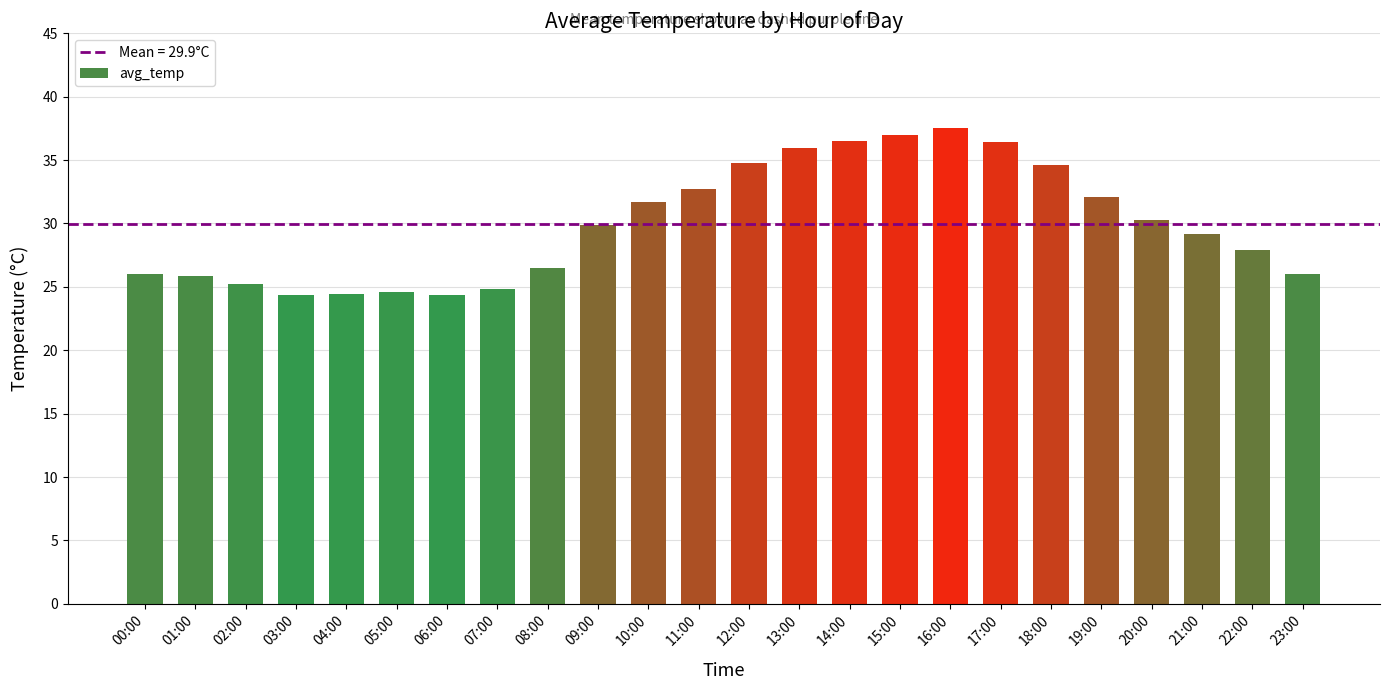

What is the label of the 14th bar from the right?

10:00